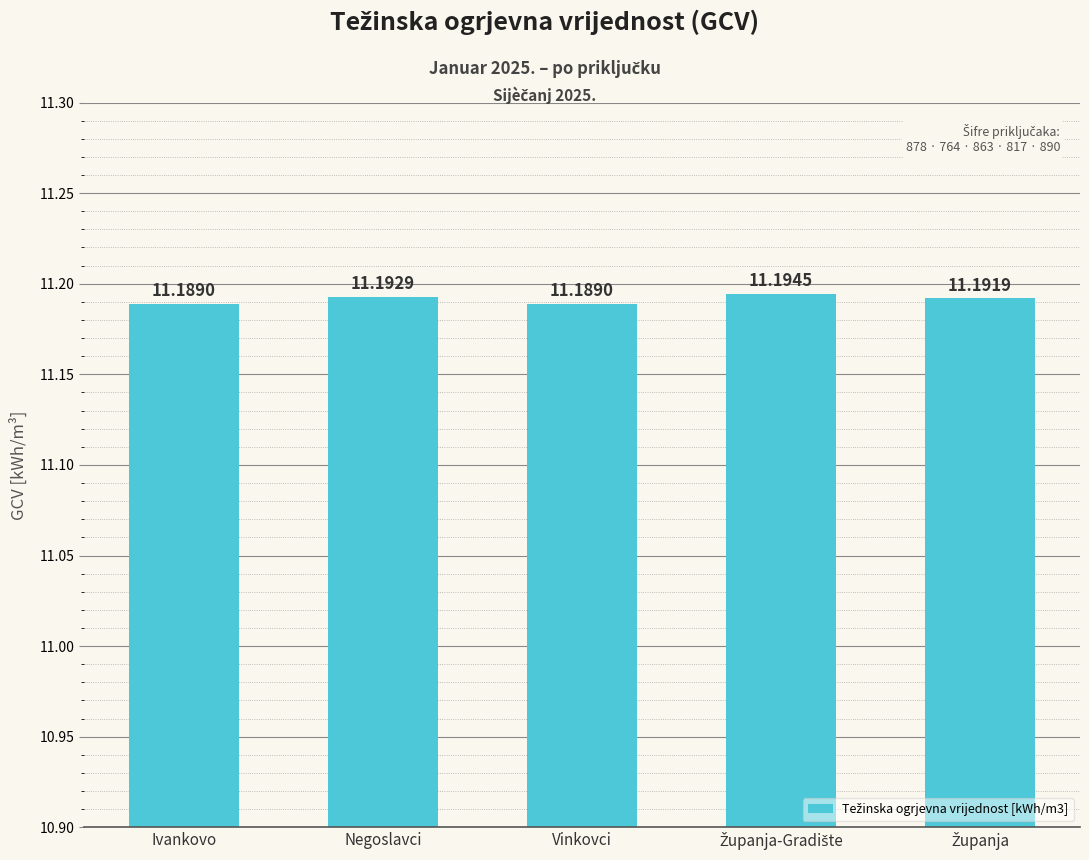

True or false: the data shows 18.4 at Negoslavci.

False